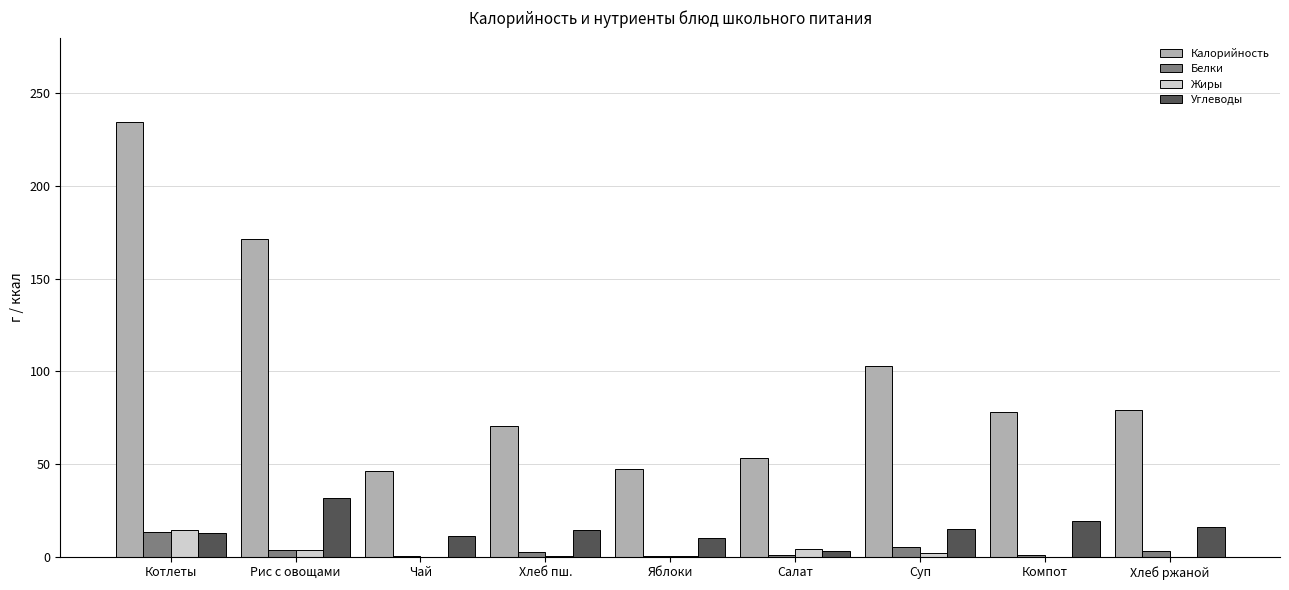

Which series changed the most between Чай and Хлеб ржаной?

Калорийность